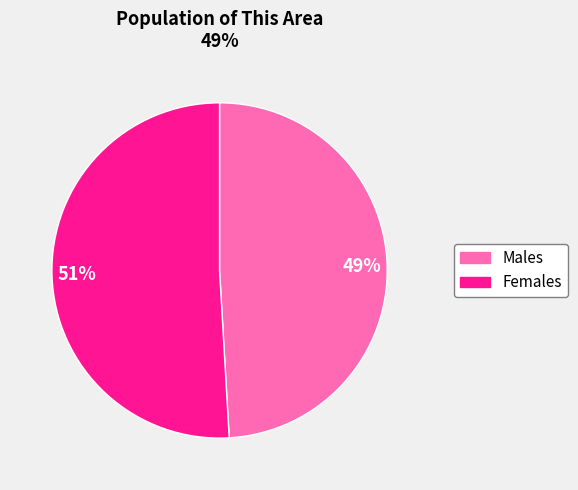

Does any single category account for the majority?

Yes